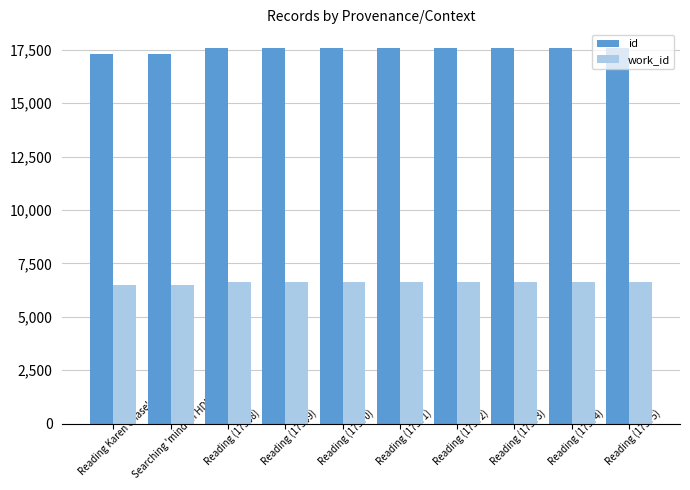

How many series are shown in this chart?

2